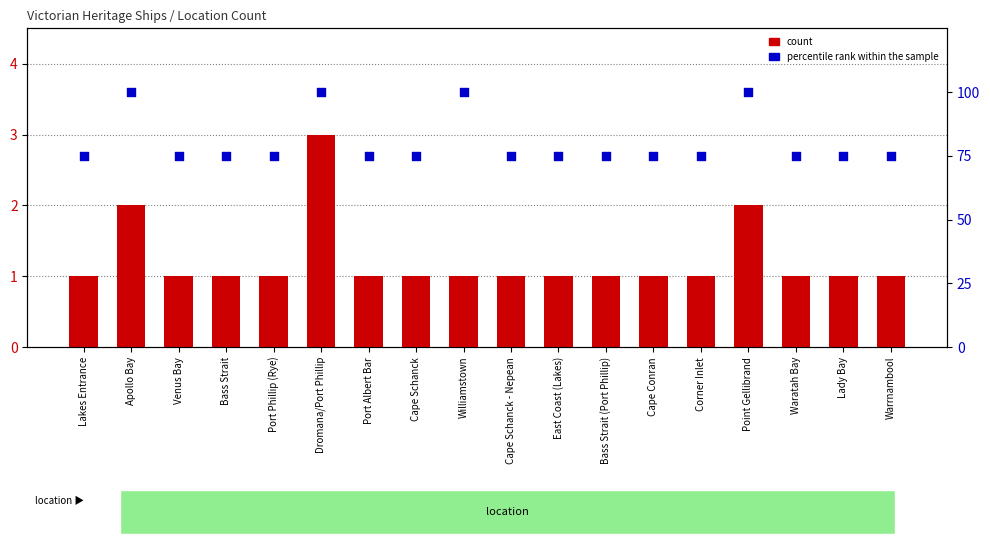

At which category is the sum across all series the highest?

Dromana/Port Phillip